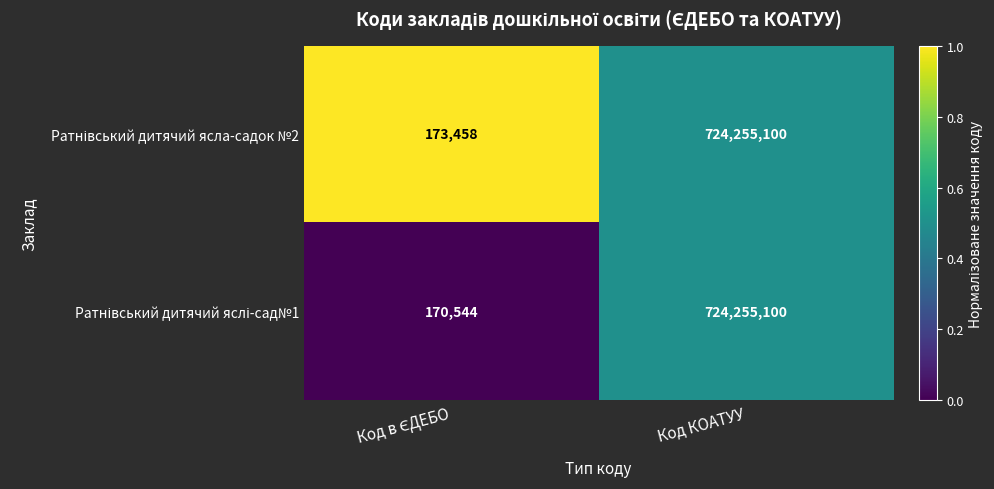

What is the greatest value displayed?

724255100